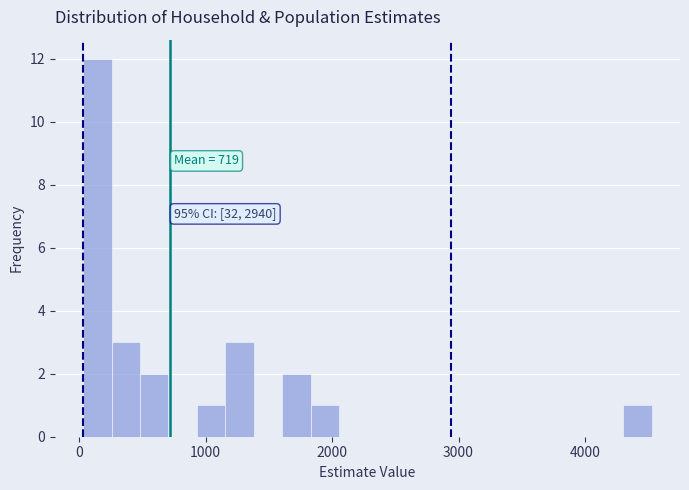

Around what value on the x-axis is the tallest bar? Give the approximate position of its centre, as read against the axis.

100